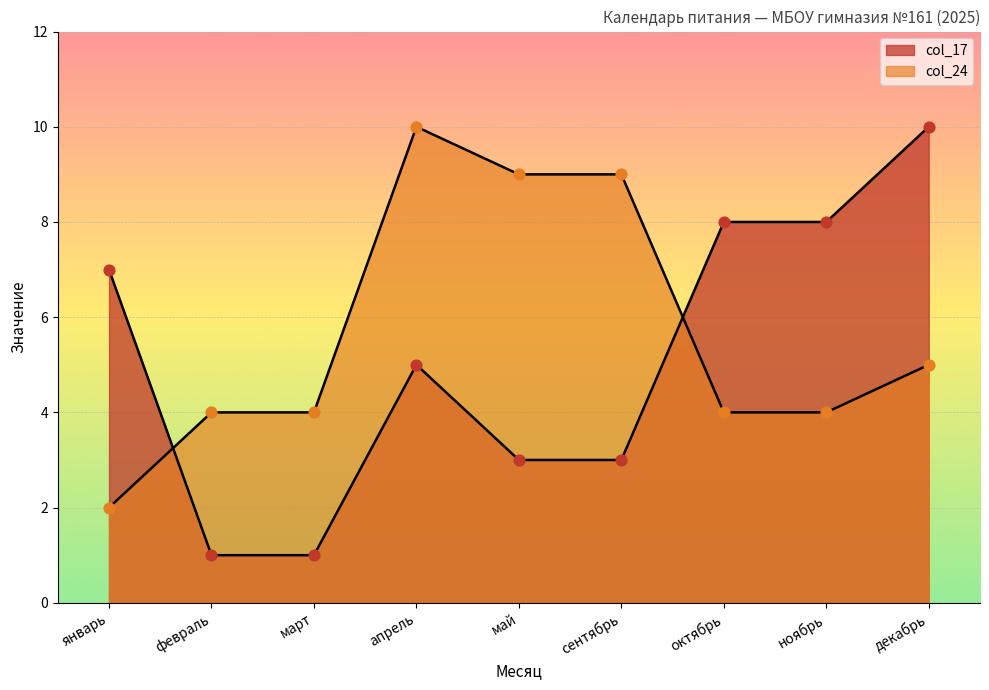

Which series reaches the minimum Y coordinate?

col_17